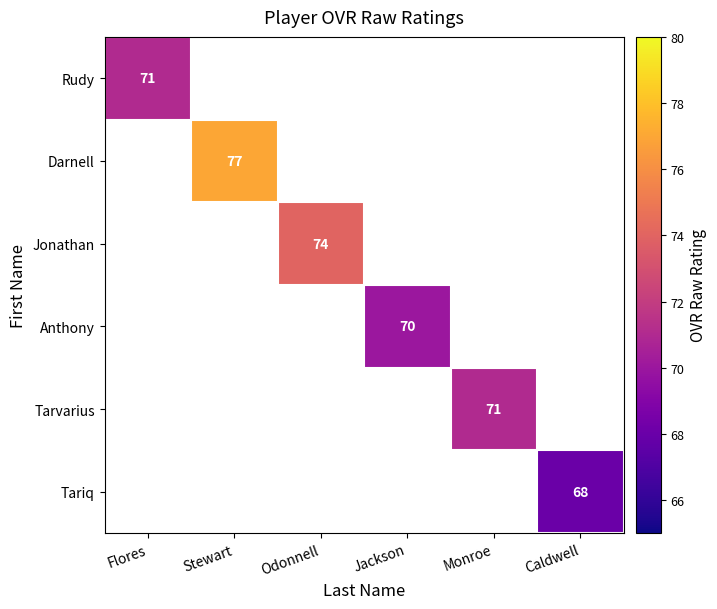

Is it true that Anthony equals 70.0 at Jackson?

True